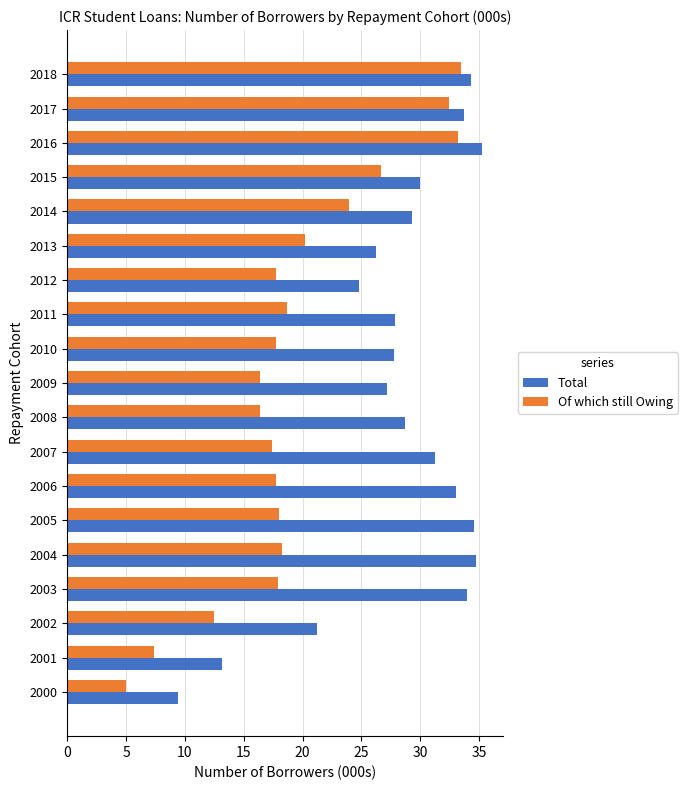

What is the difference between the maximum and minimum values in the Of which still Owing series?

28.4